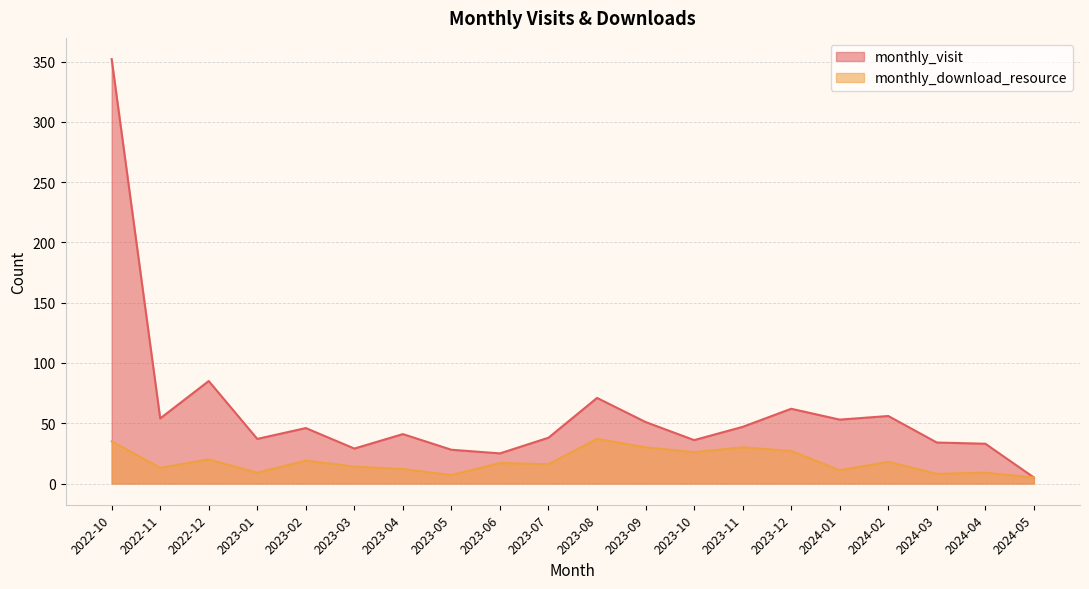

How many lines are shown in the chart?

2